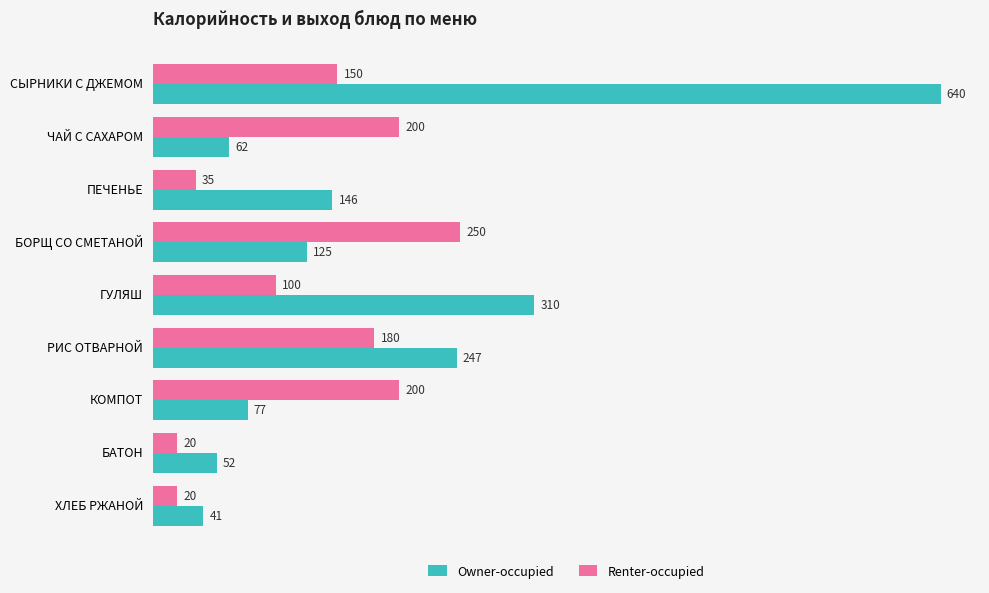

How many distinct data groups are displayed?

2